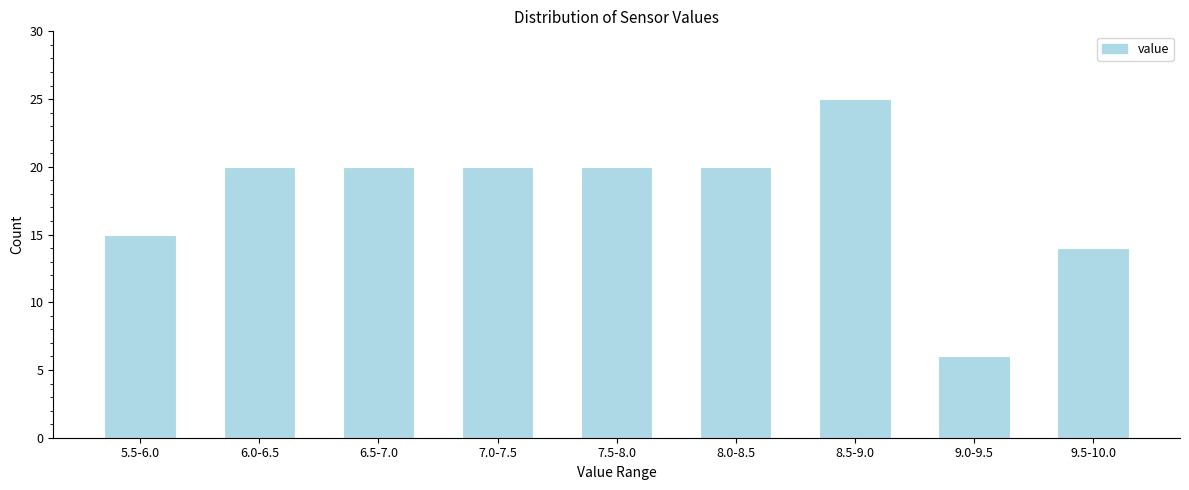

Reading left to right, list all the values displayed in this chart.

5.5-6.0=15	6.0-6.5=20	6.5-7.0=20	7.0-7.5=20	7.5-8.0=20	8.0-8.5=20	8.5-9.0=25	9.0-9.5=6	9.5-10.0=14